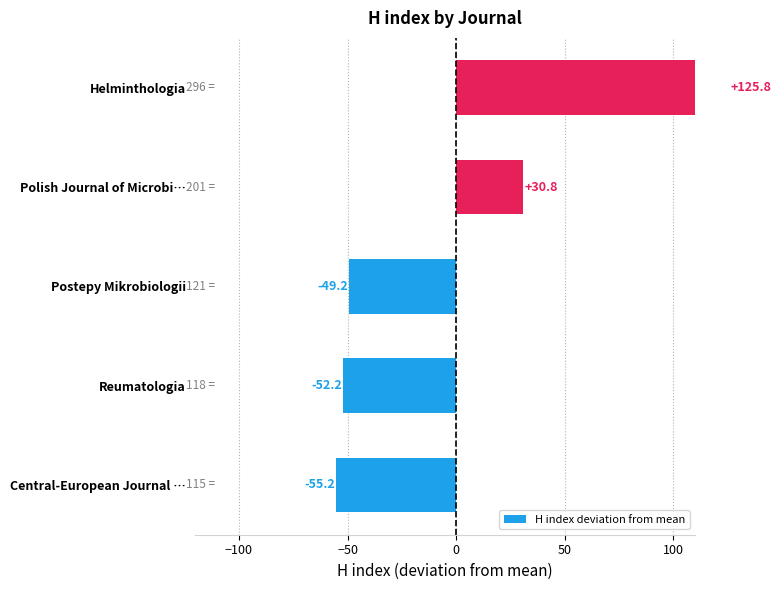

Between Reumatologia and Postepy Mikrobiologii, which is larger?

Postepy Mikrobiologii